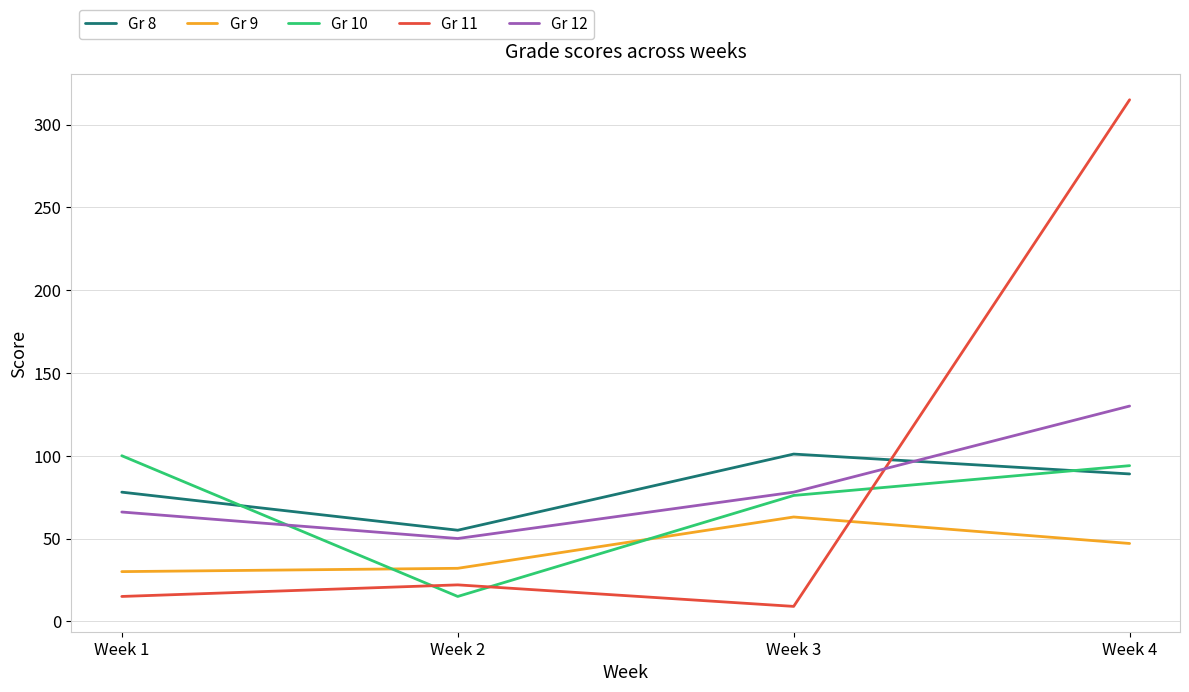

At which label is Gr 12 closest to 90?

Week 3